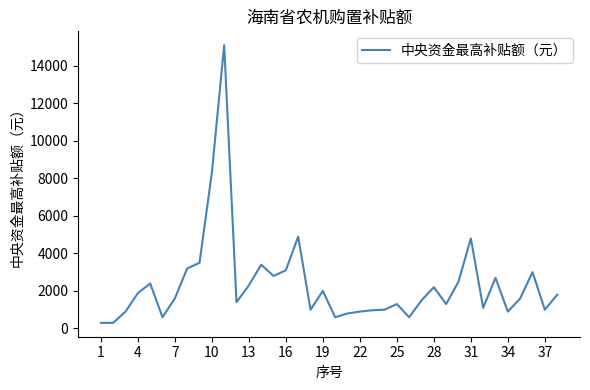

What is the greatest value displayed?

15100